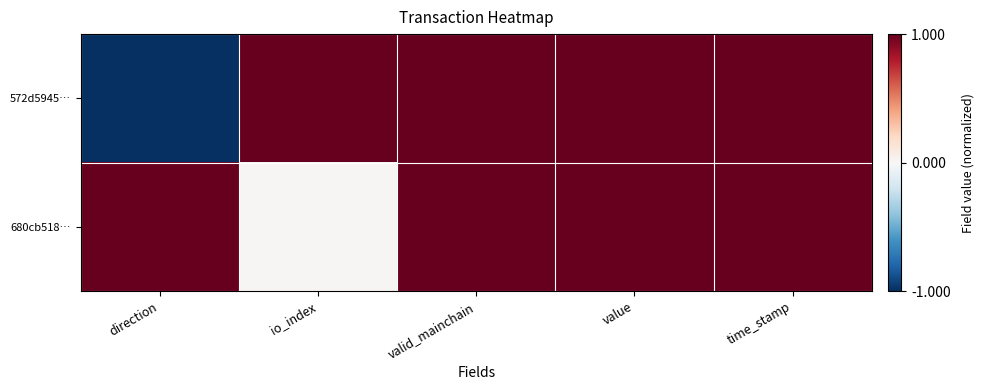

What is the total value across all series at time_stamp?

2.0